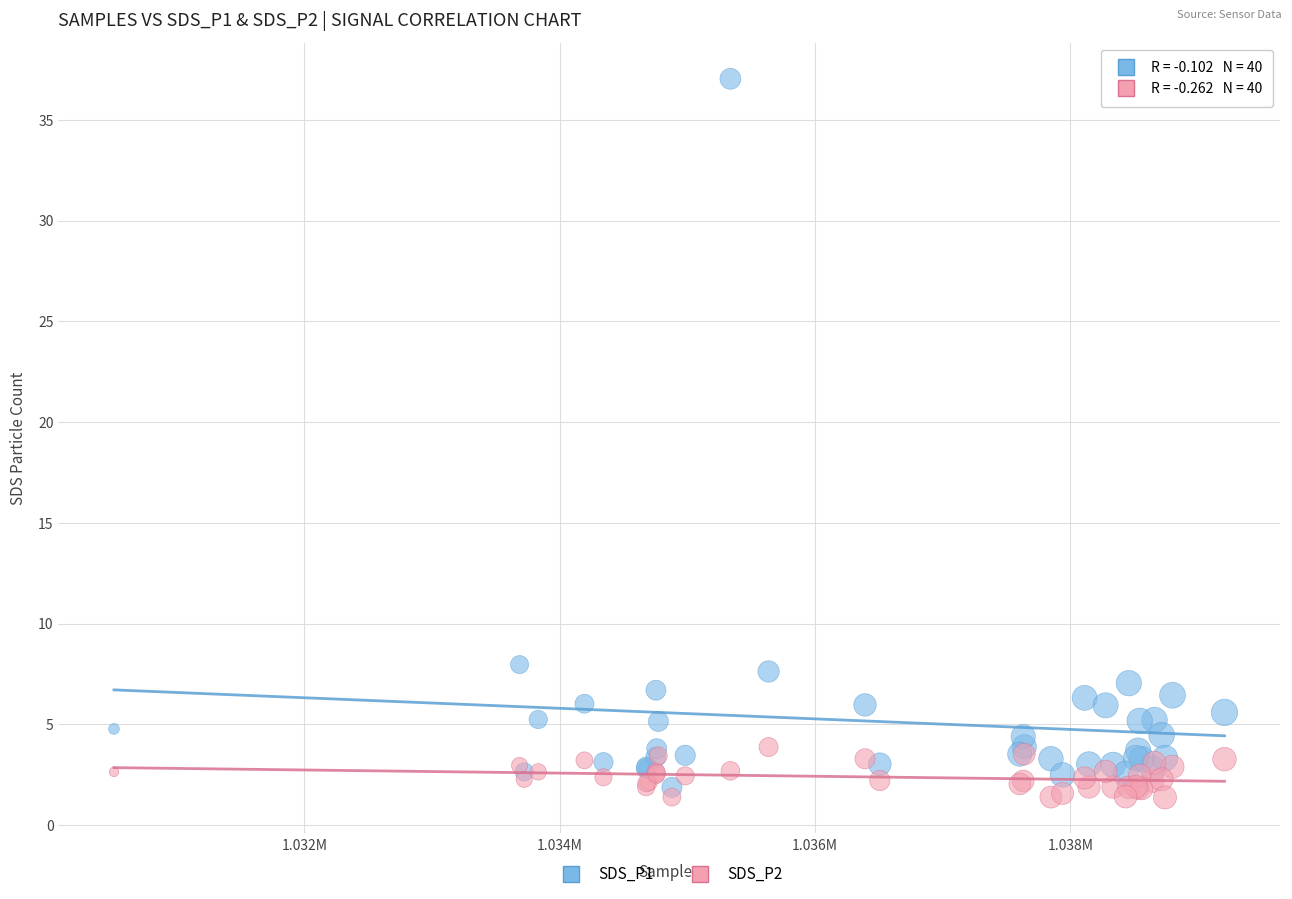

What is the X range (max minus min) for the scatter plot?

8696.0